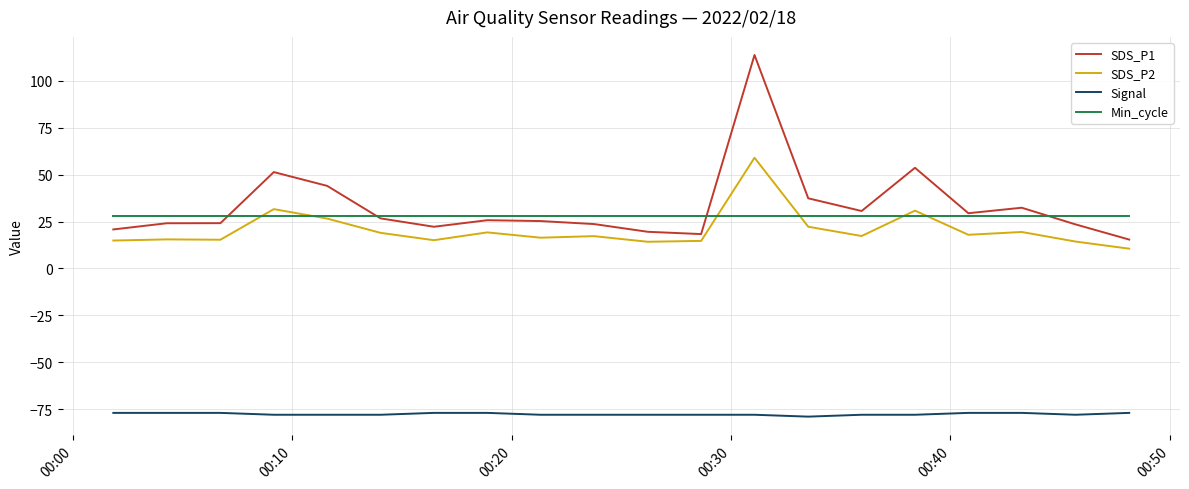

What is the minimum value shown in the chart?

-79.0